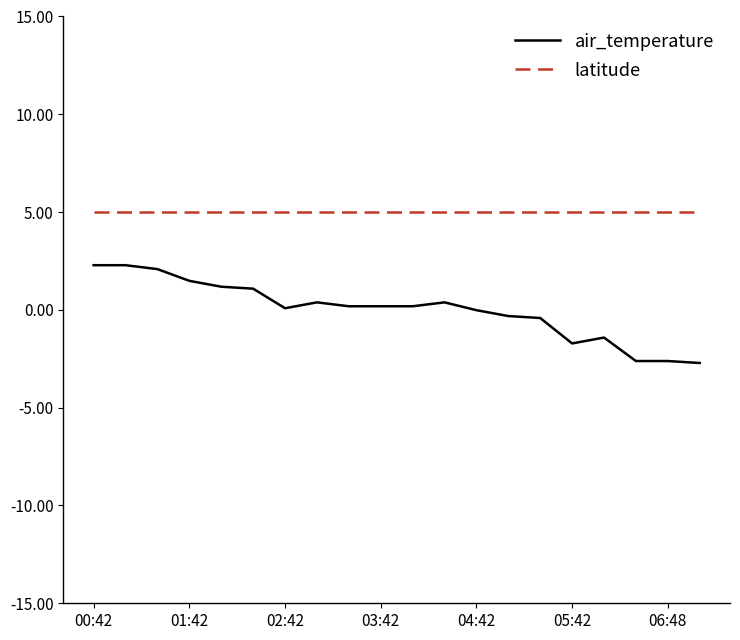

List the series in order of their overall mean, lowest first.

air_temperature, latitude